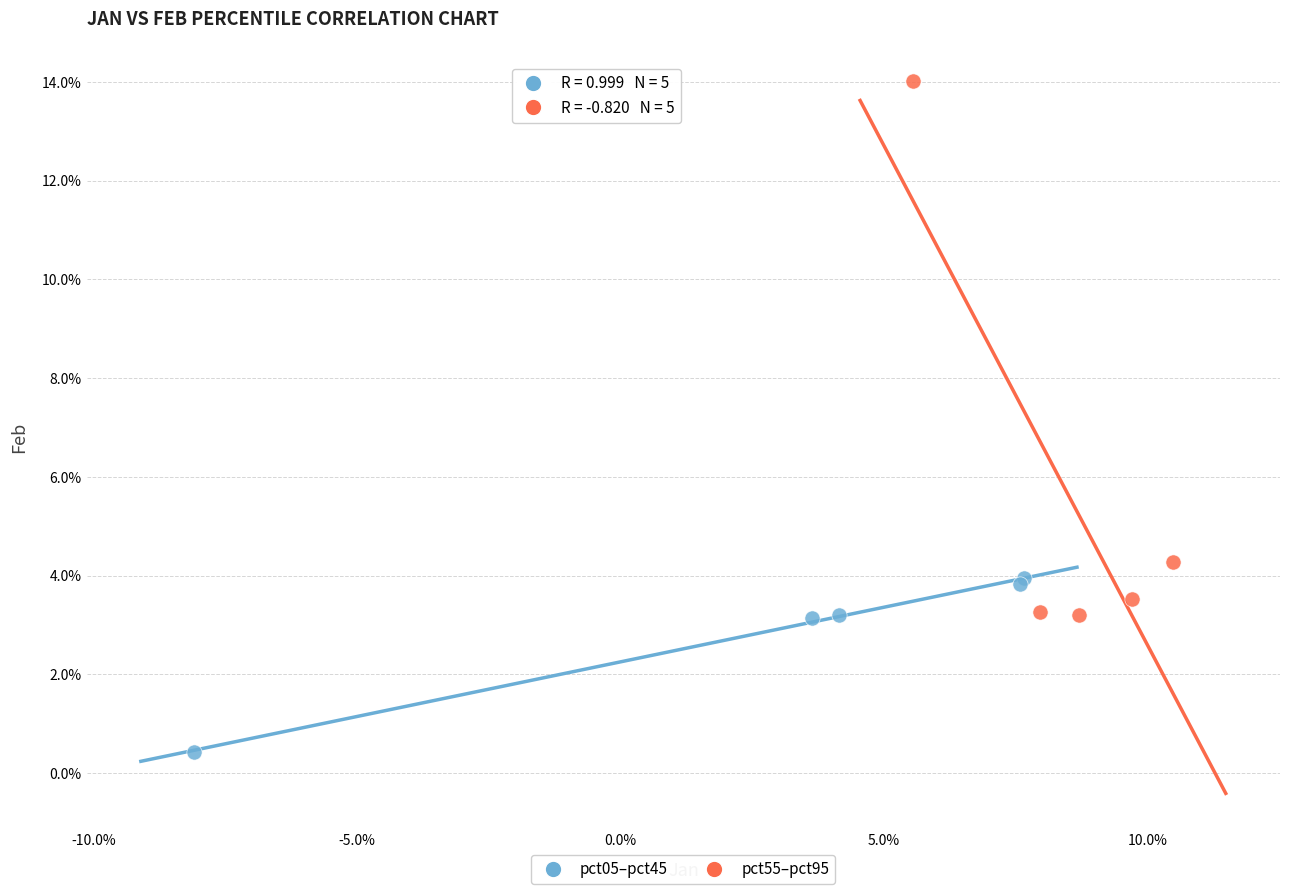

What are all the series names shown in the legend?

pct05–pct45, pct55–pct95